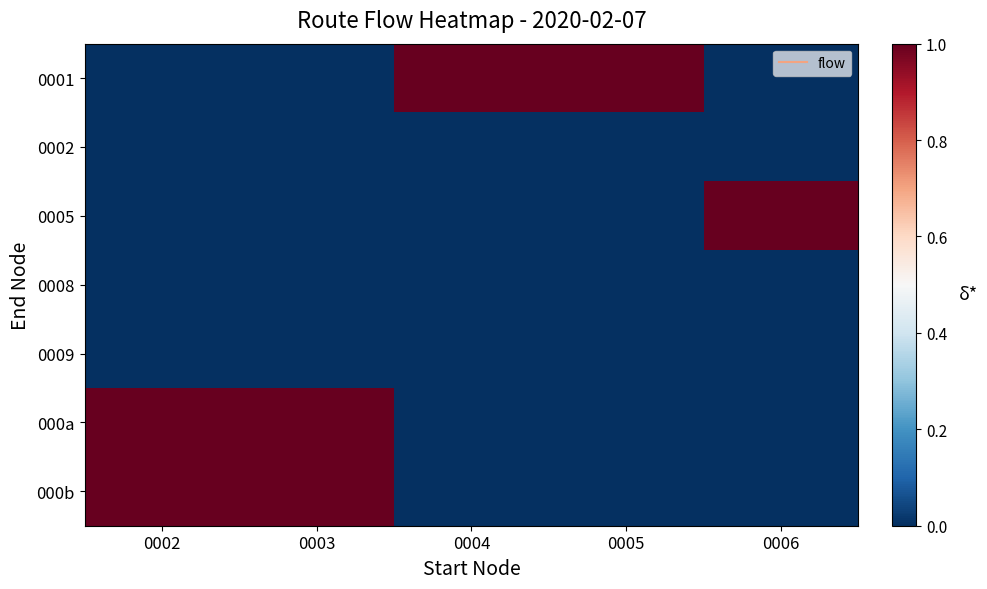

Count the number of data series in this chart.

7